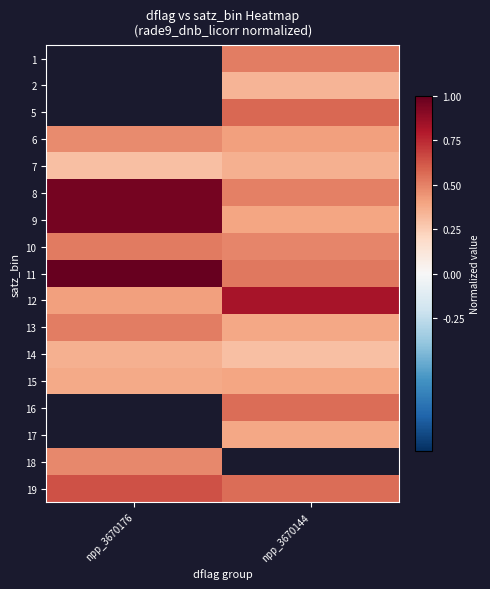

List the labels in order of 18 value, largest first.

npp_3670176, npp_3670144